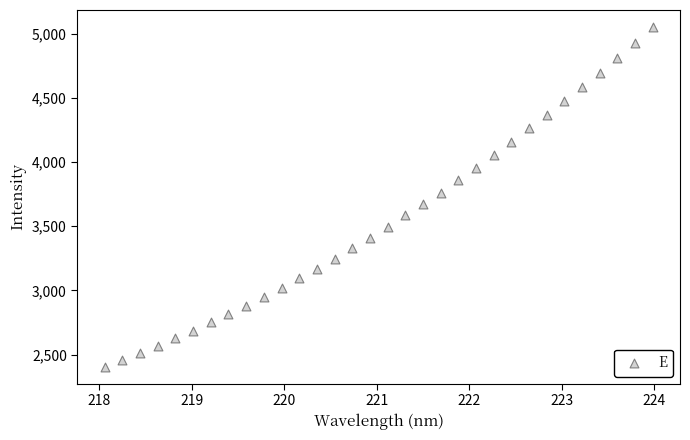

What is the range of Y values (max minus min)?

2645.5